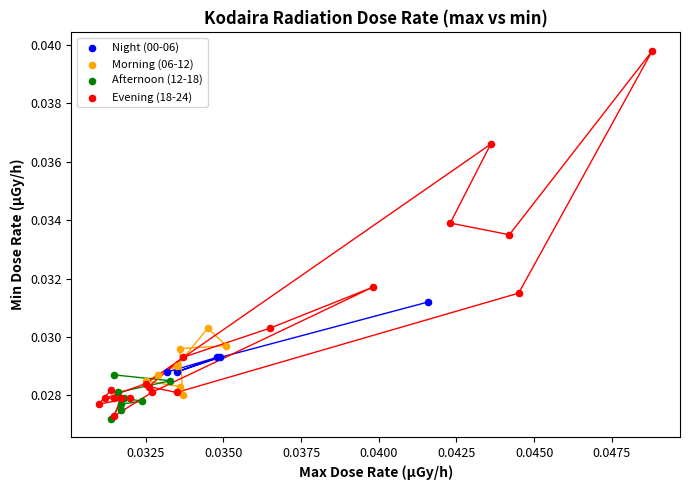

What are all the series names shown in the legend?

Night (00-06), Morning (06-12), Afternoon (12-18), Evening (18-24)